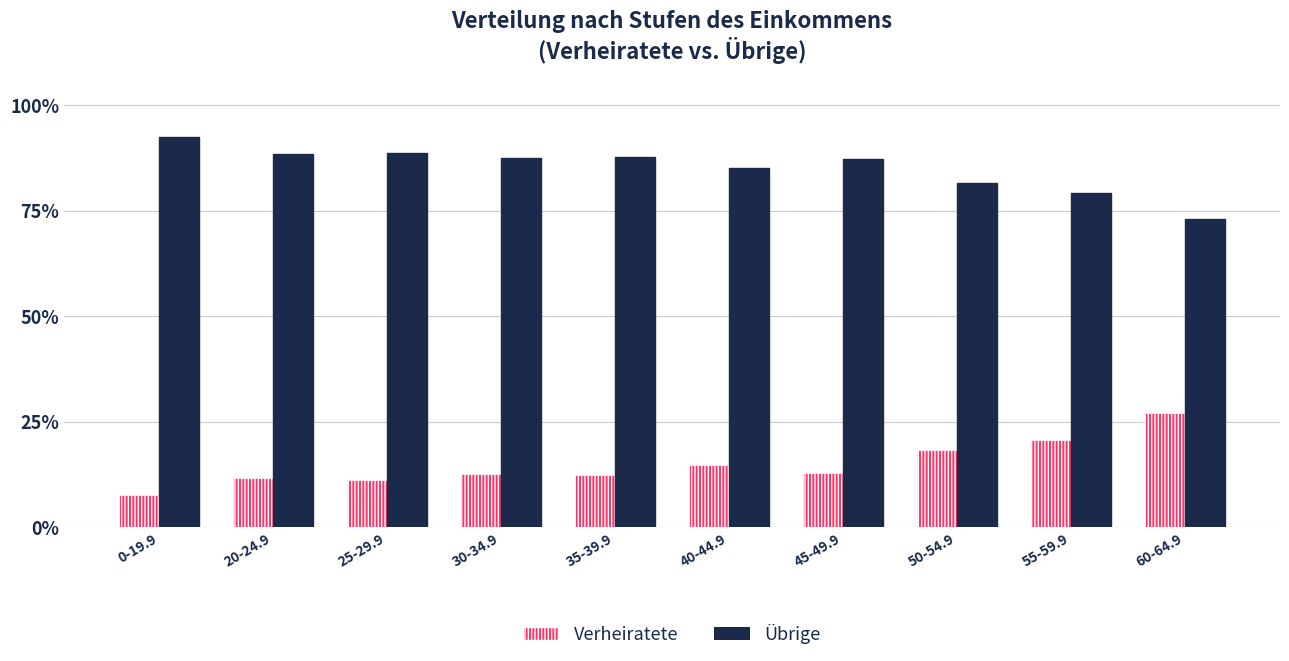

List the labels in order of Übrige value, largest first.

0-19.9, 25-29.9, 20-24.9, 35-39.9, 30-34.9, 45-49.9, 40-44.9, 50-54.9, 55-59.9, 60-64.9